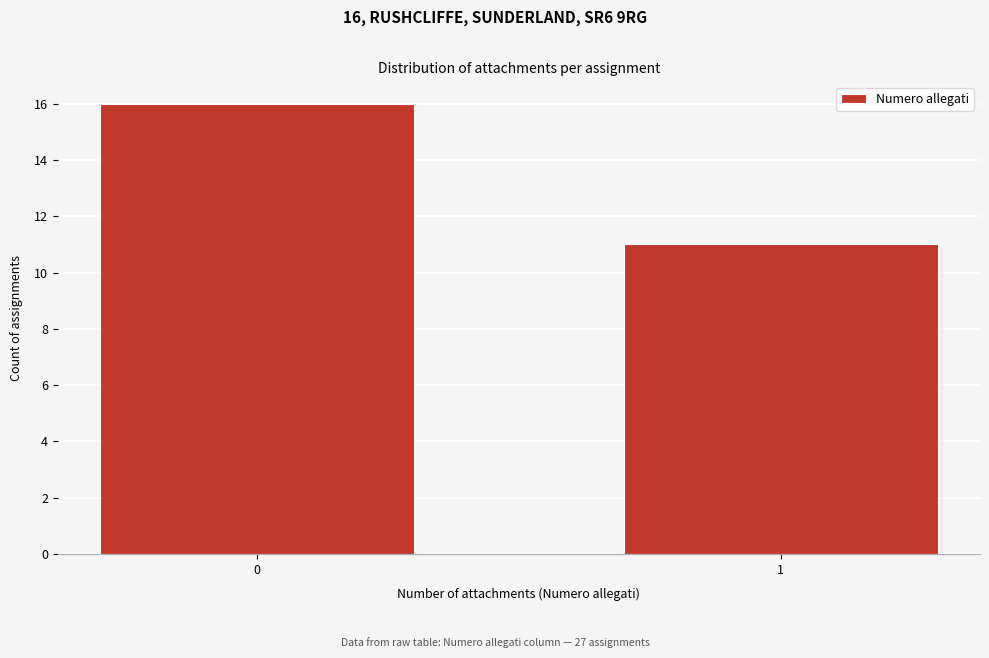

Reading left to right, what are all the values shown in this chart?

16	11